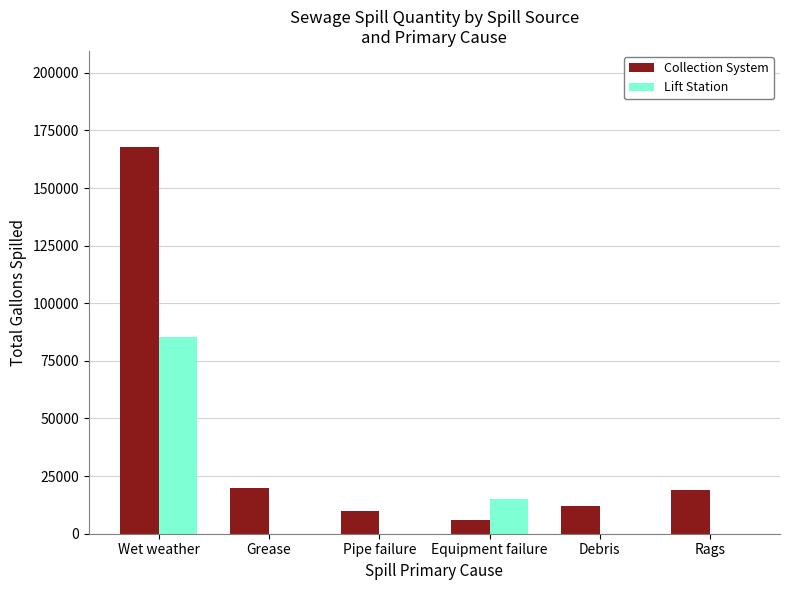

At which category is the sum across all series the highest?

Wet weather